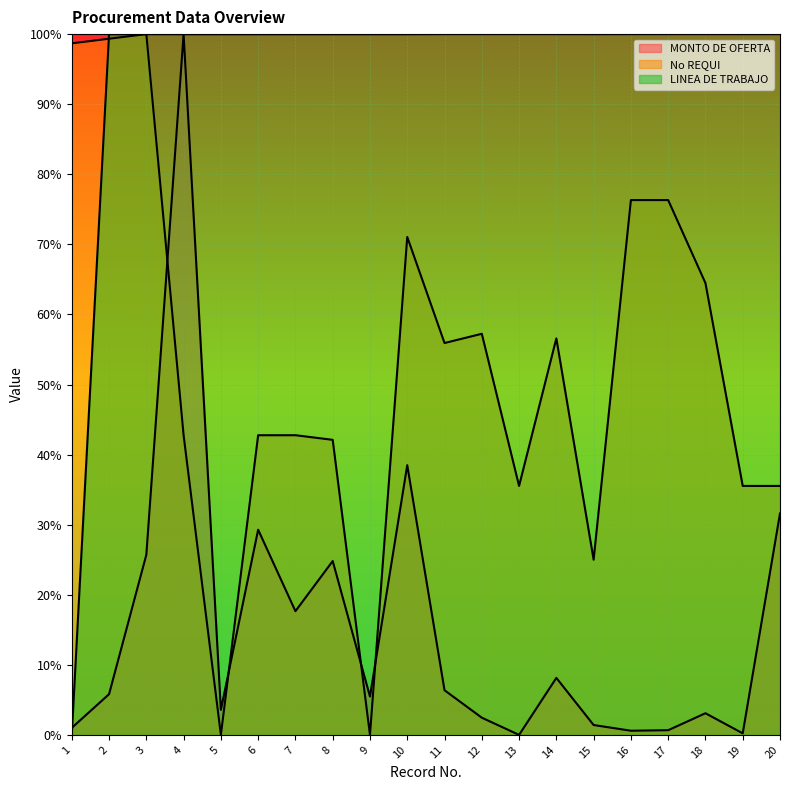

List the labels in order of MONTO DE OFERTA value, largest first.

4, 10, 20, 6, 3, 8, 7, 14, 11, 2, 9, 5, 18, 12, 15, 1, 17, 16, 19, 13